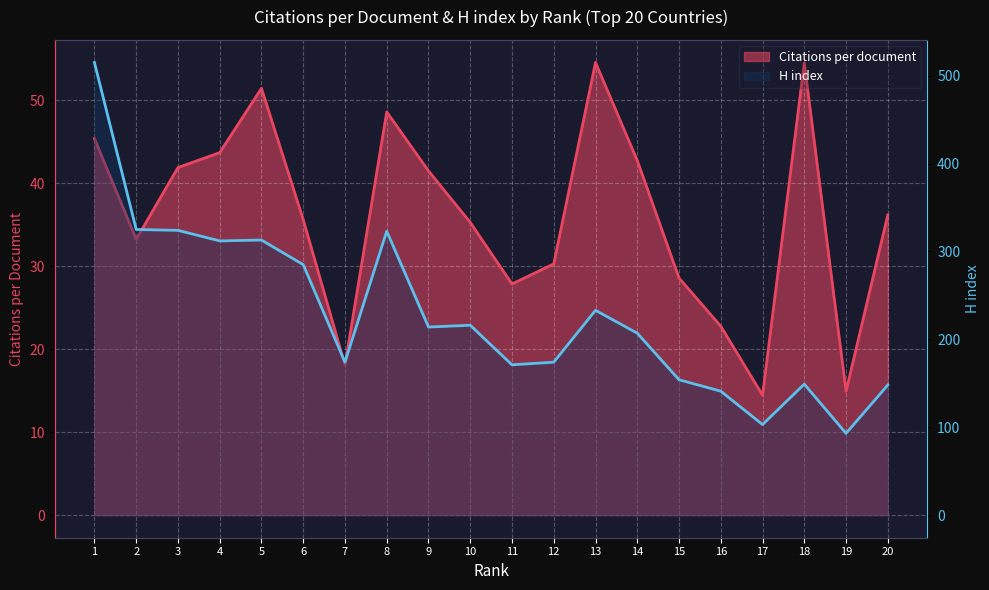

What is the minimum value shown in the chart?

14.4